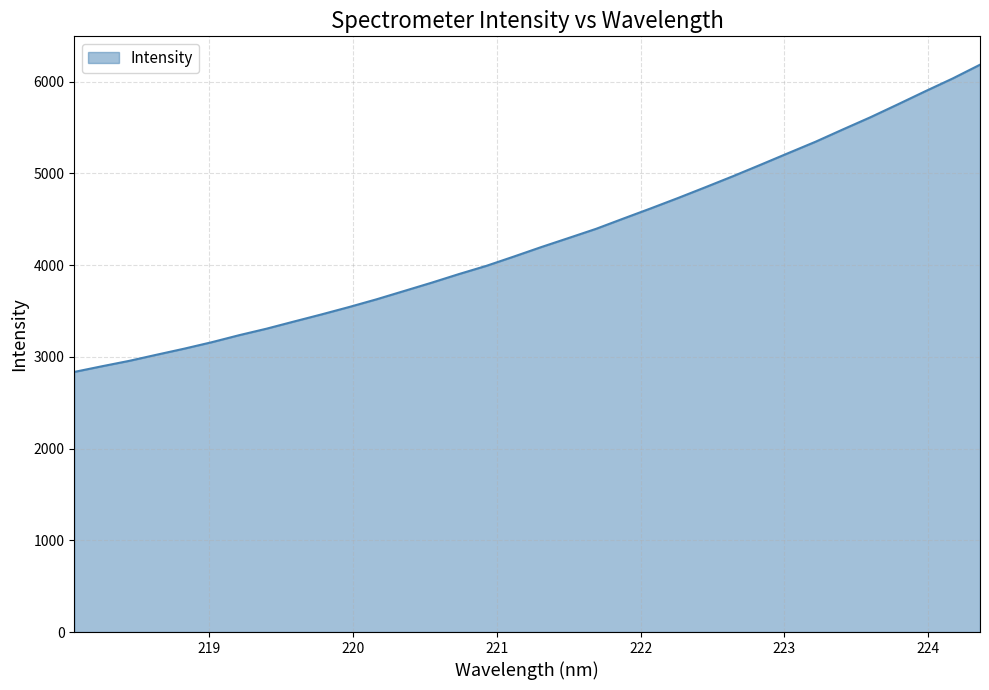

How many values exceed 4197?

17